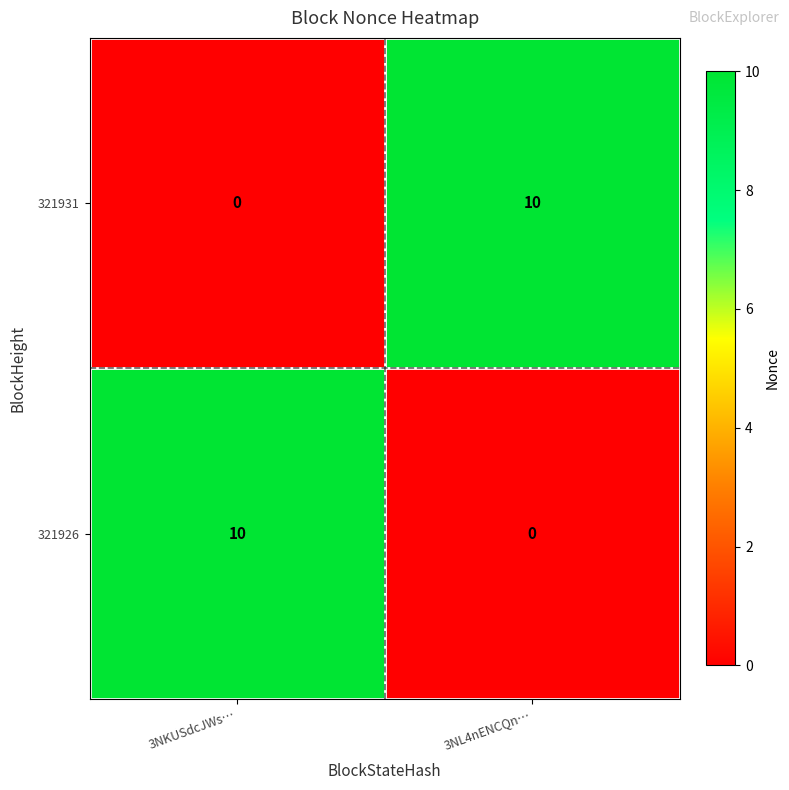

What is the difference between the 321931 values at 3NL4nENCQn… and 3NKUSdcJWs…?

10